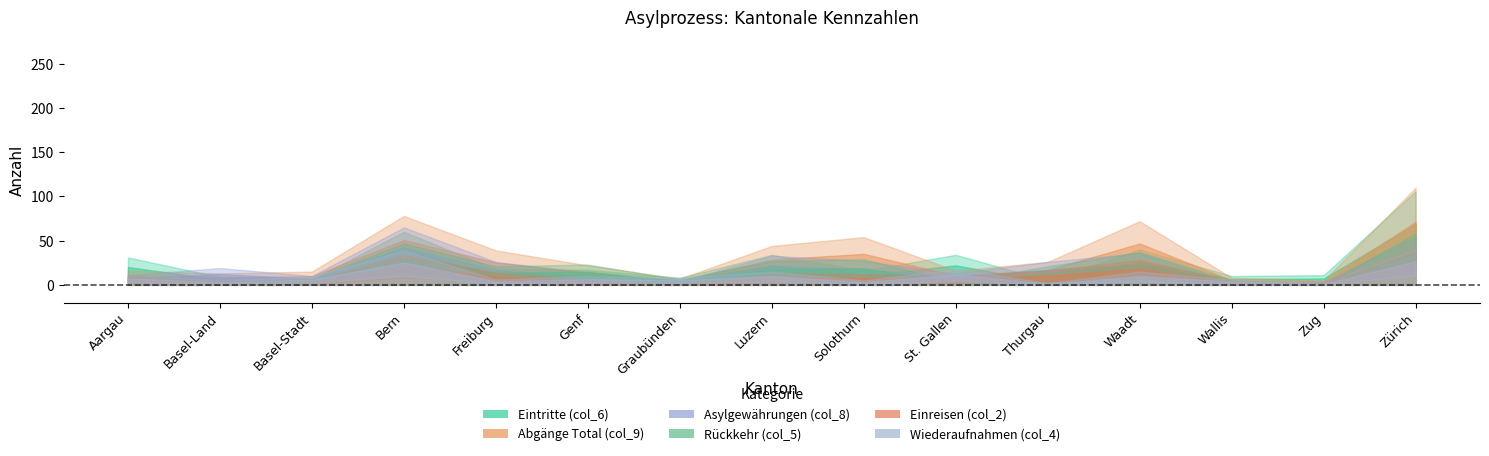

What are all the series names shown in the legend?

Eintritte (col_6), Abgänge Total (col_9), Asylgewährungen (col_8), Rückkehr (col_5), Einreisen (col_2), Wiederaufnahmen (col_4)